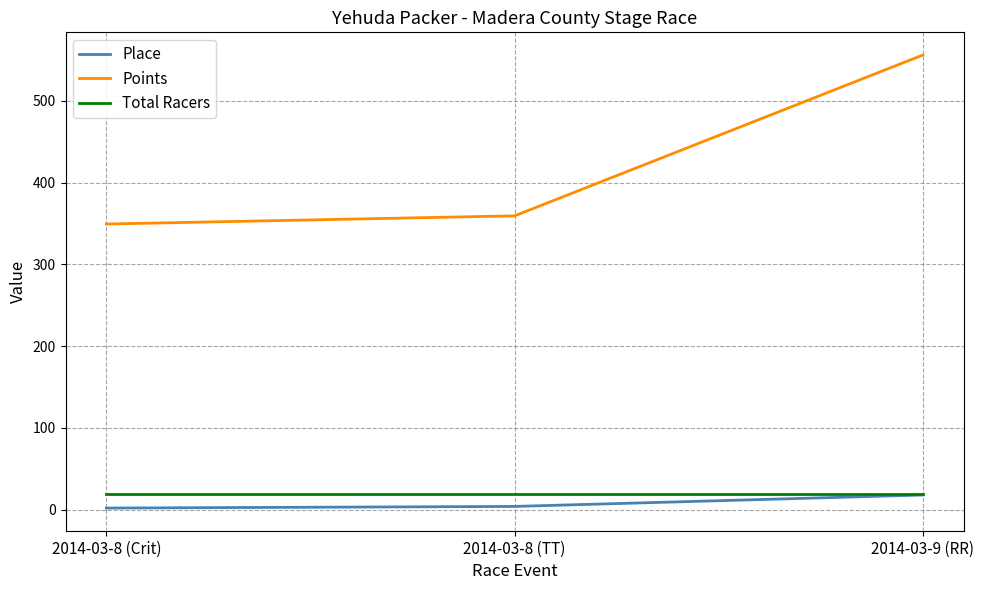

What is the greatest value displayed?

556.2